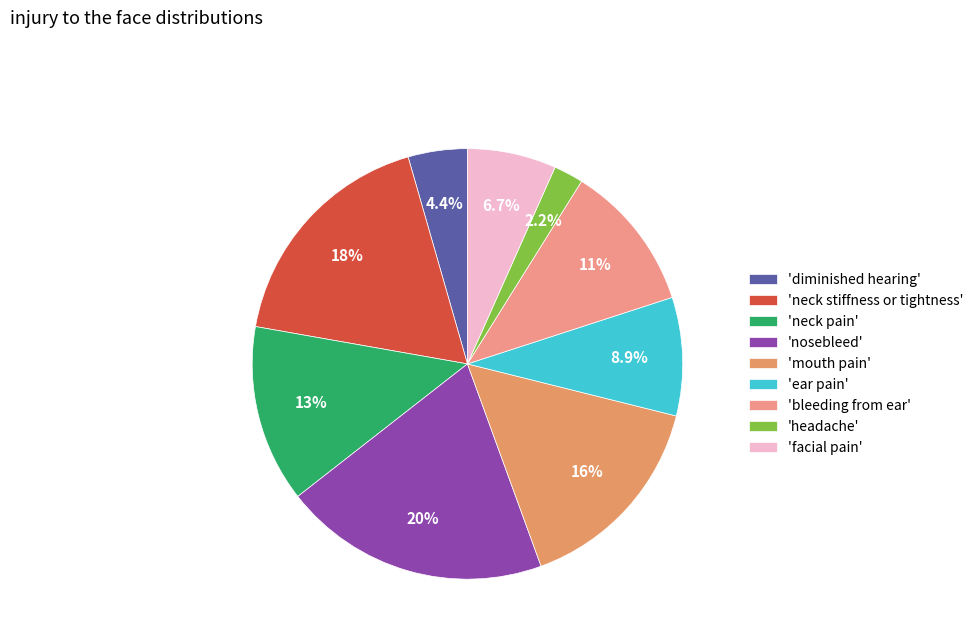

Which category has the biggest portion of the pie?

'nosebleed'